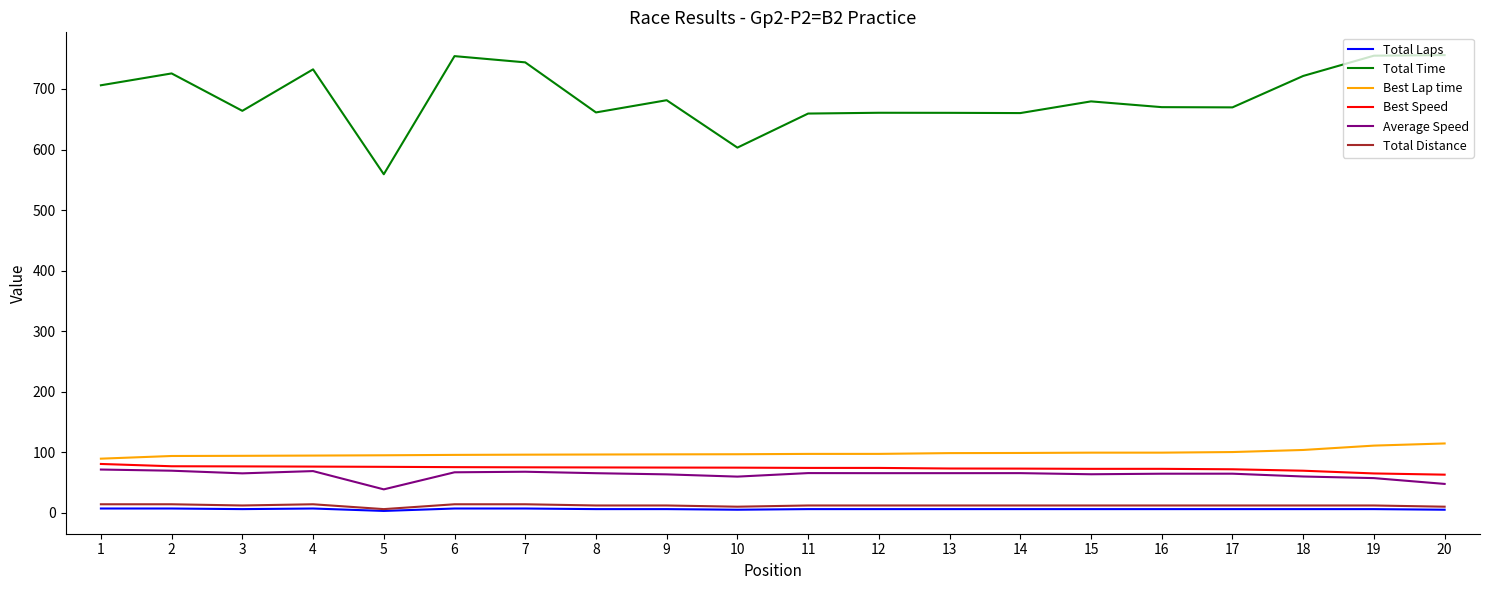

Which series has the widest spread of values?

Total Time